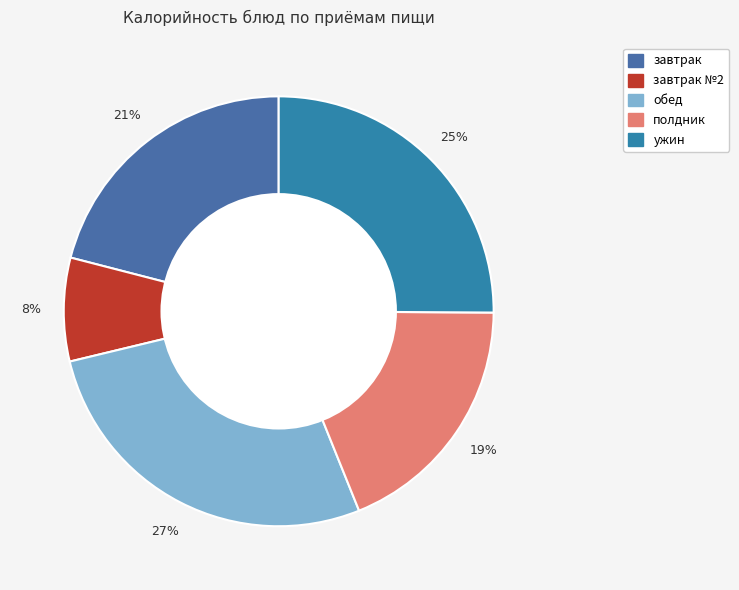

How many segments does this pie chart have?

5